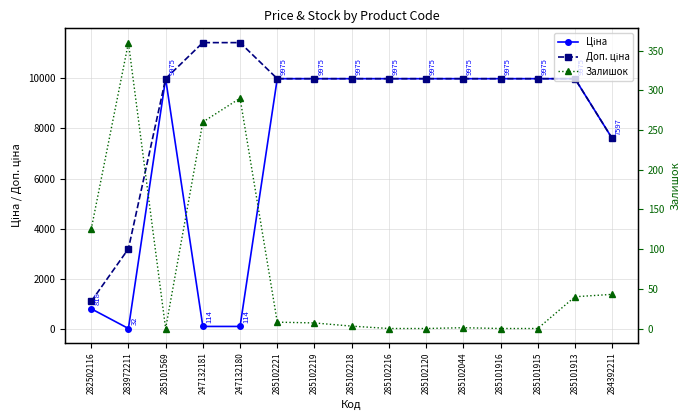

Which series changed the most between 283972211 and 247132181?

Доп. ціна